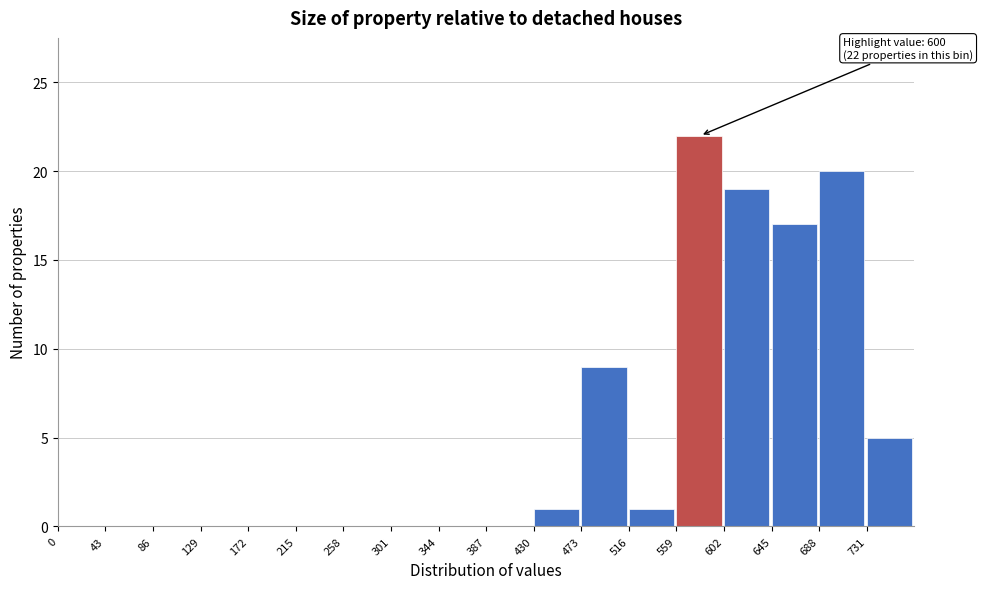

Over which range of the x-axis is the bar tallest?

559 to 602